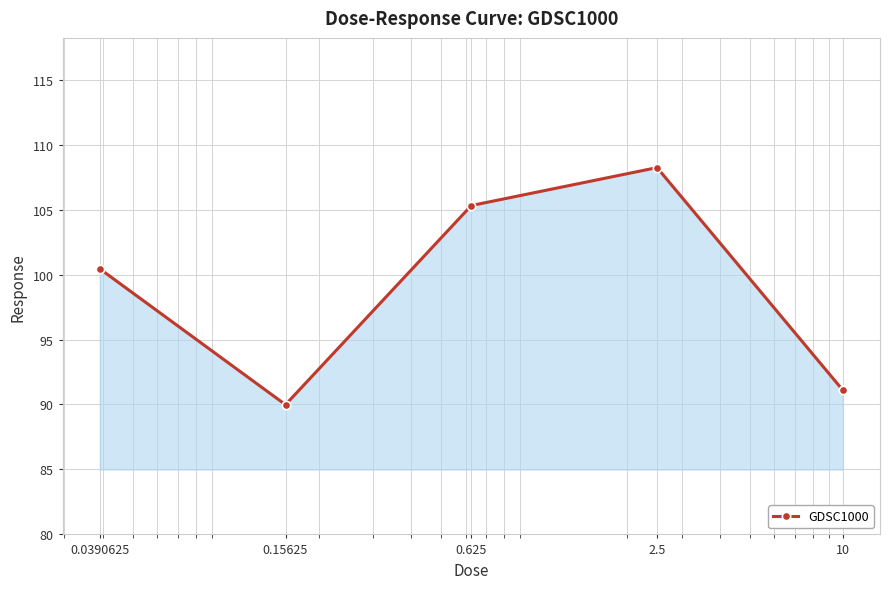

What is the average value?

99.0